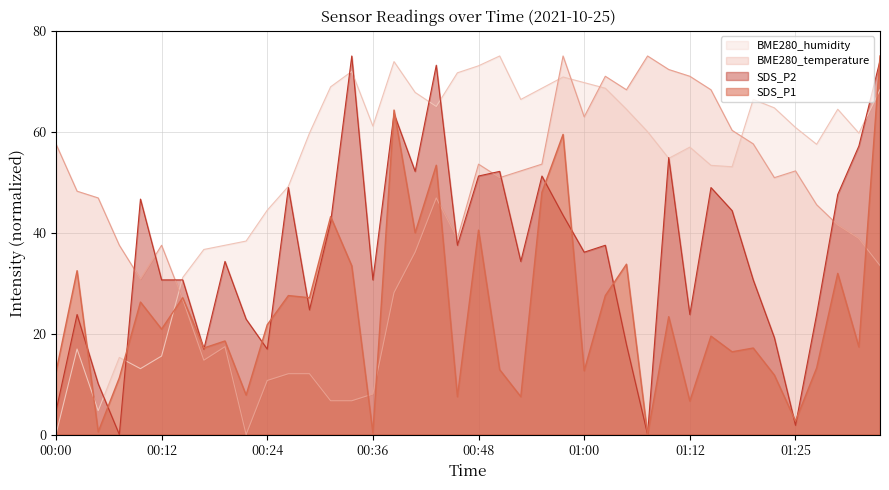

Is it true that SDS_P2 equals 23.8 at 00:02?

True